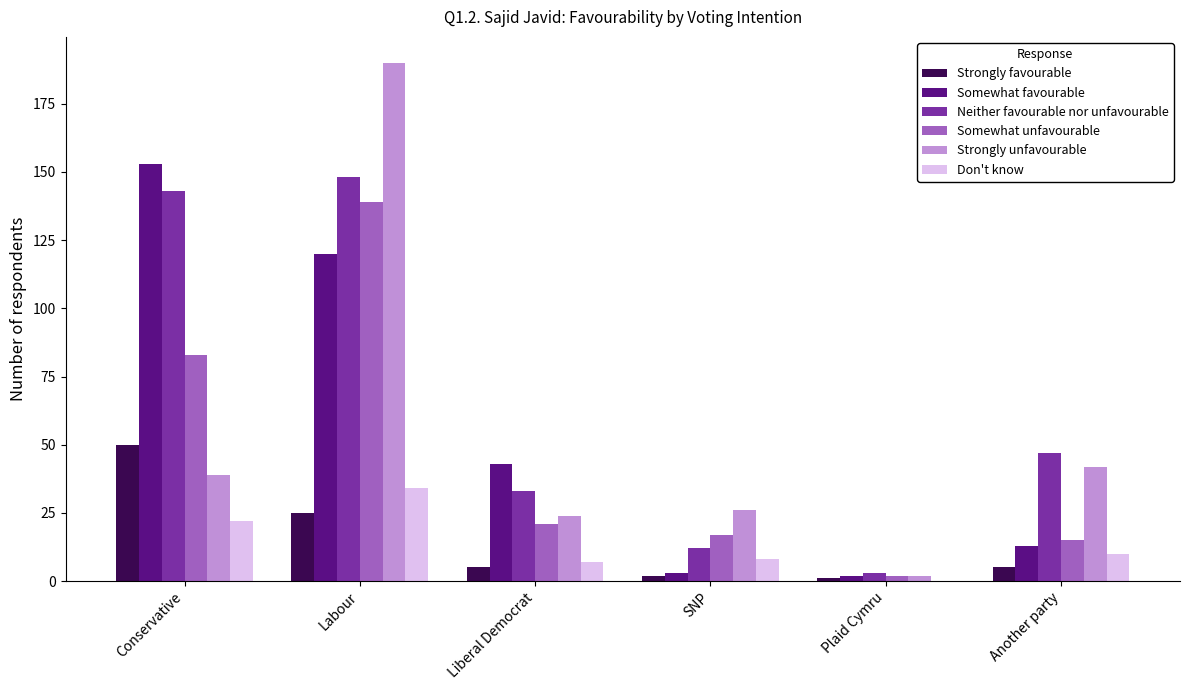

The Strongly favourable series shows 5 at Another party. True or false?

True